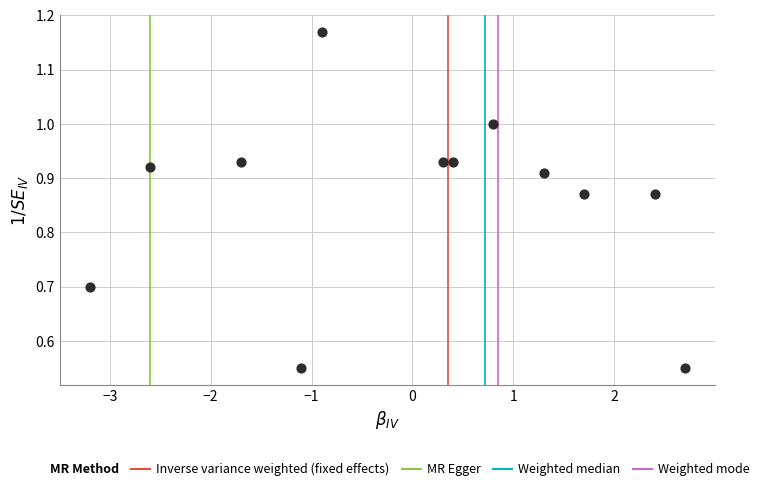

What is the range of X values (max minus min)?

5.9